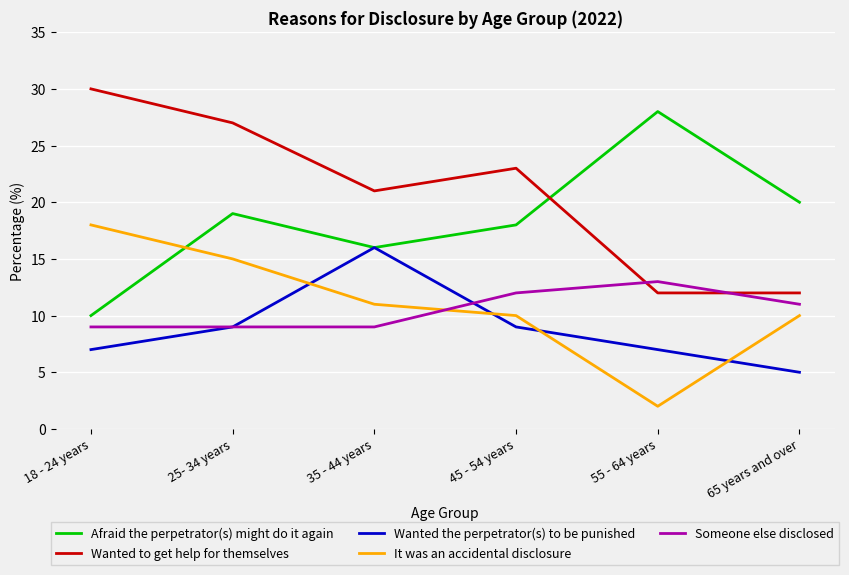

At which category is the sum across all series the highest?

25- 34 years